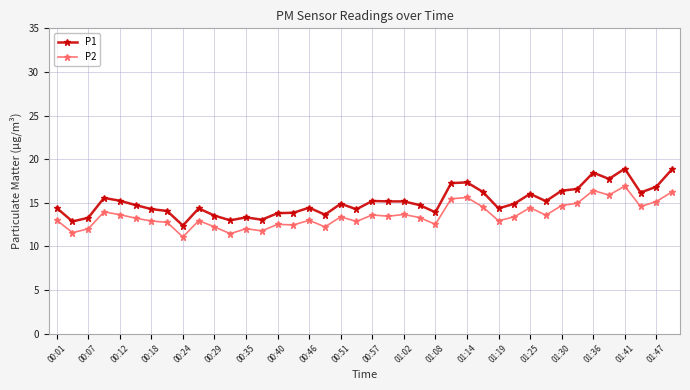

List the series in order of their peak value, lowest first.

P2, P1